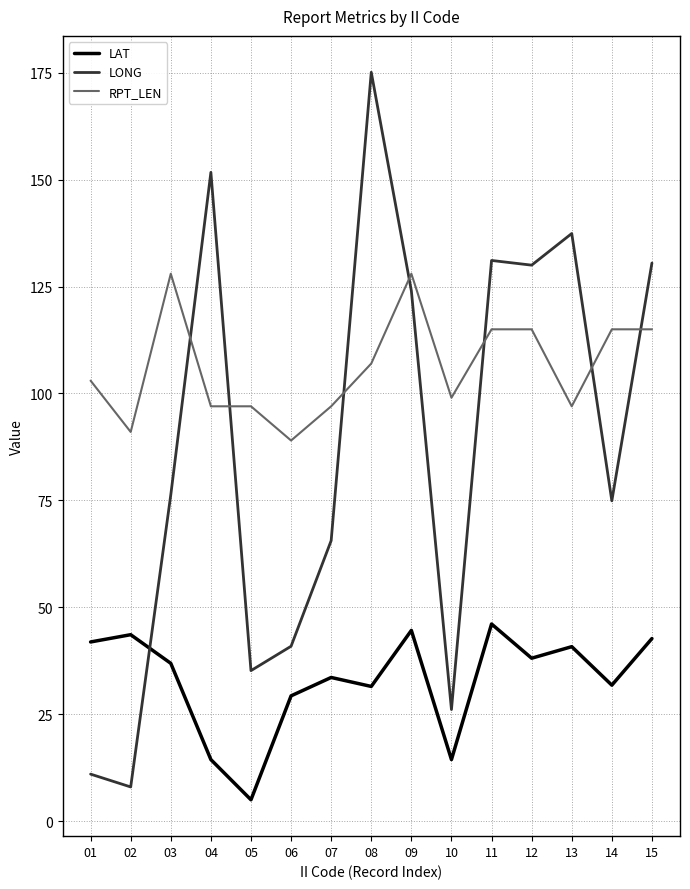

Is the value of RPT_LEN at 13 greater than the value of LONG at 05?

Yes